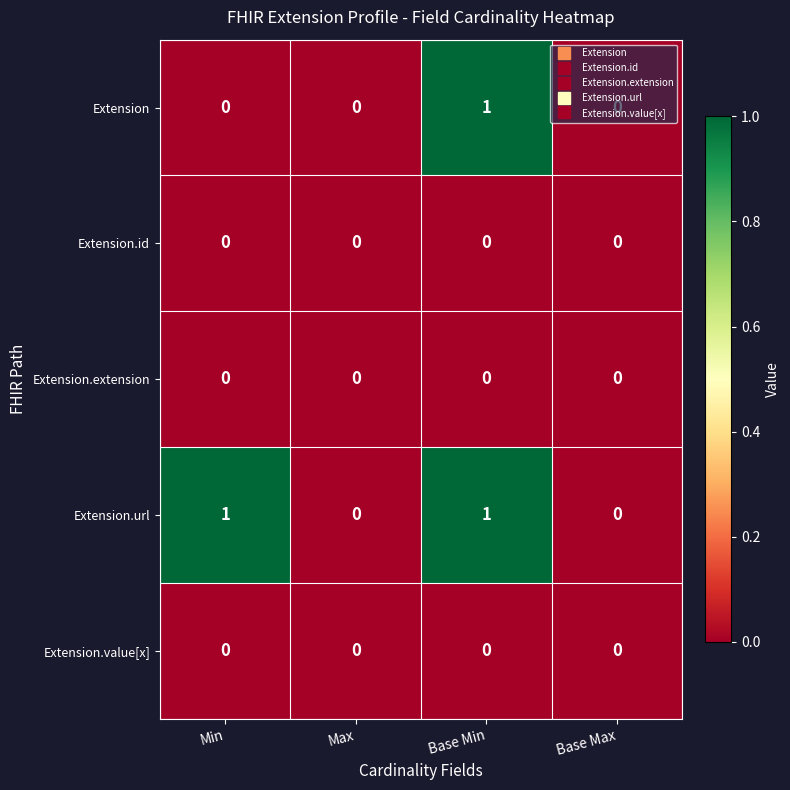

Which series has the largest total across all categories?

Extension.url